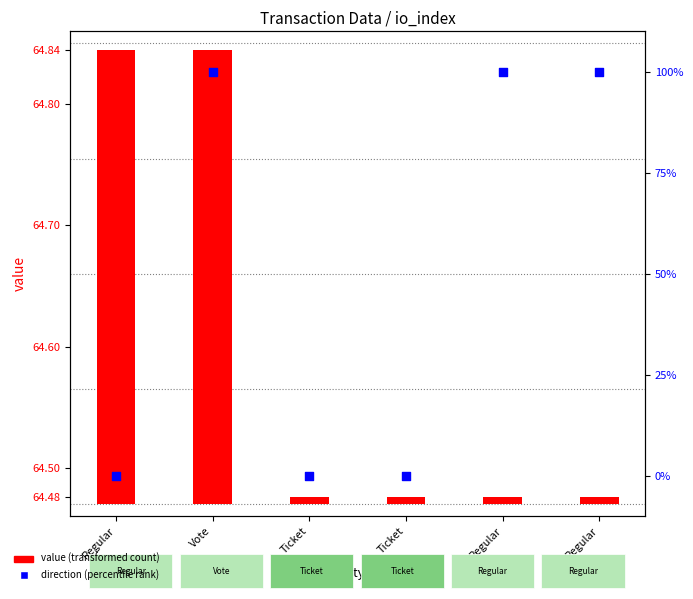

What is the total value across all series at Vote?

100.4